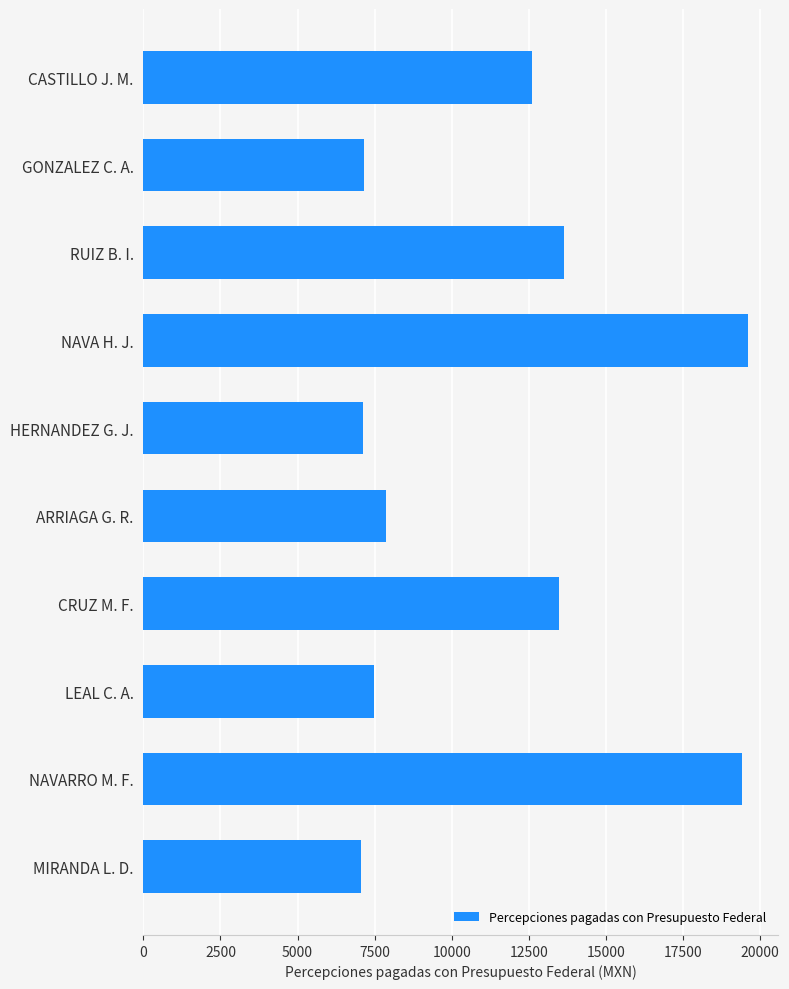

What is the change in value from CASTILLO J. M. to HERNANDEZ G. J.?

-5470.1